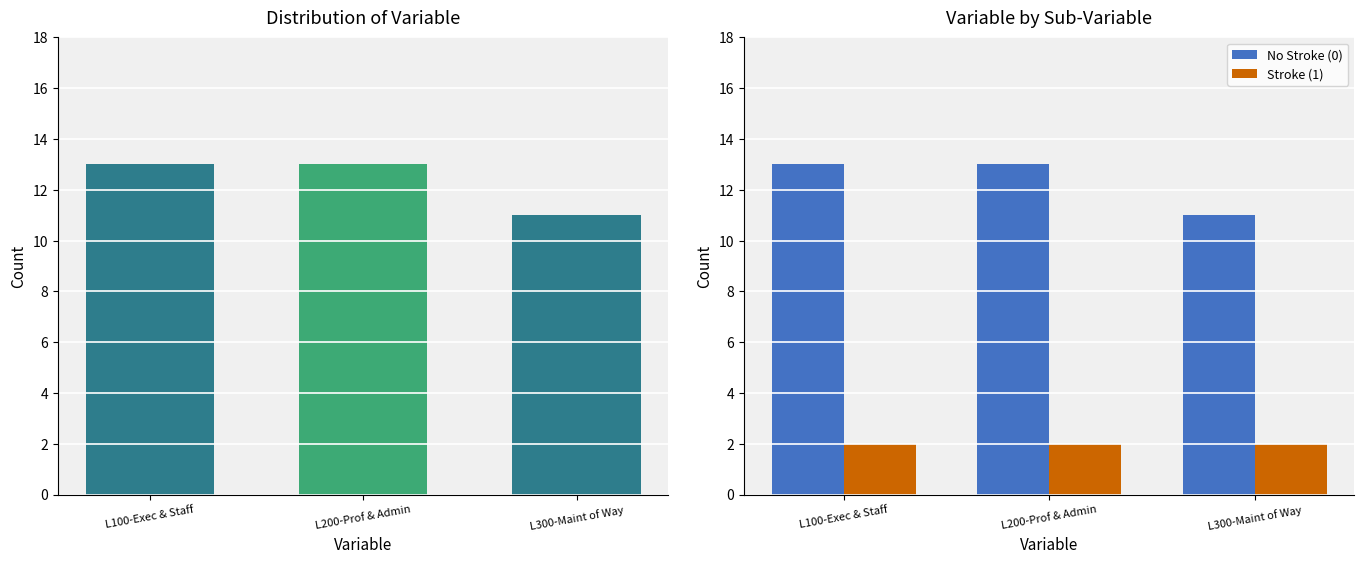

At which label is Stroke (1) closest to 2?

L100-Exec & Staff